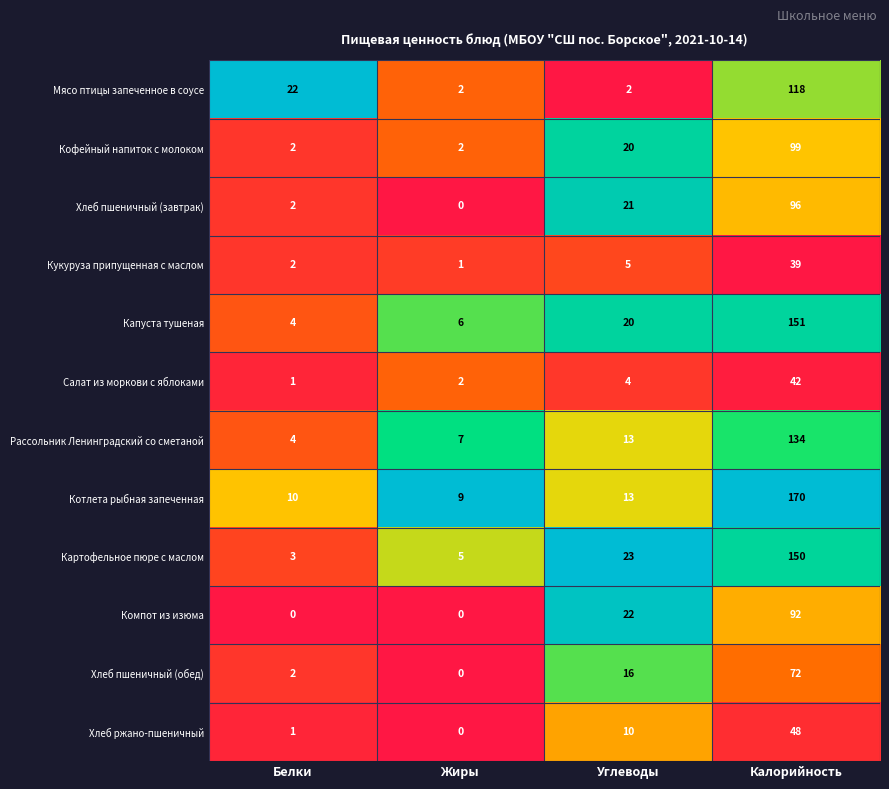

What is the average value of the Кукуруза припущенная с маслом series?

12